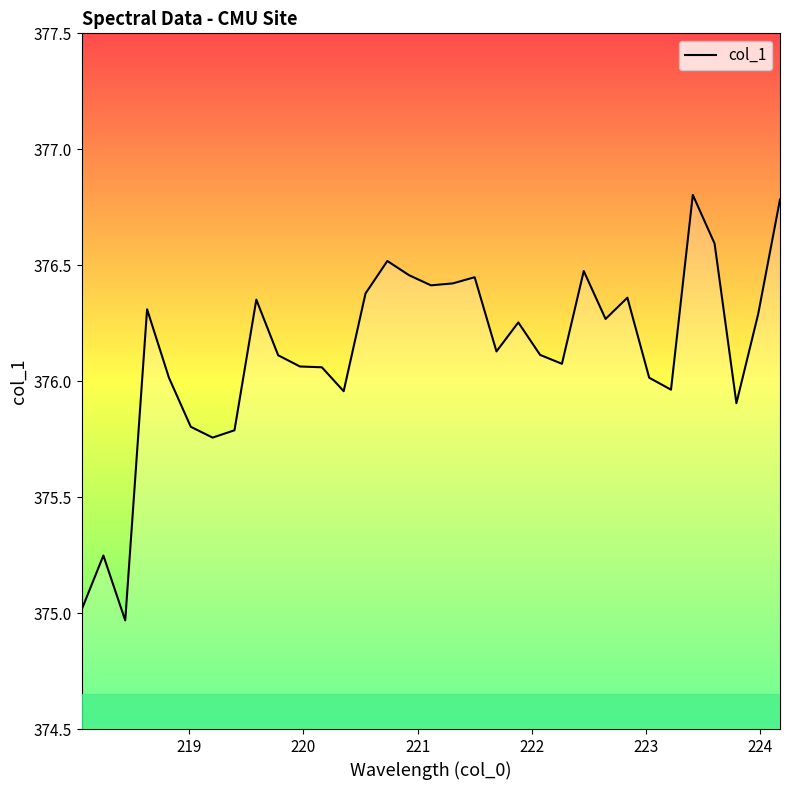

What is the greatest value displayed?

376.8